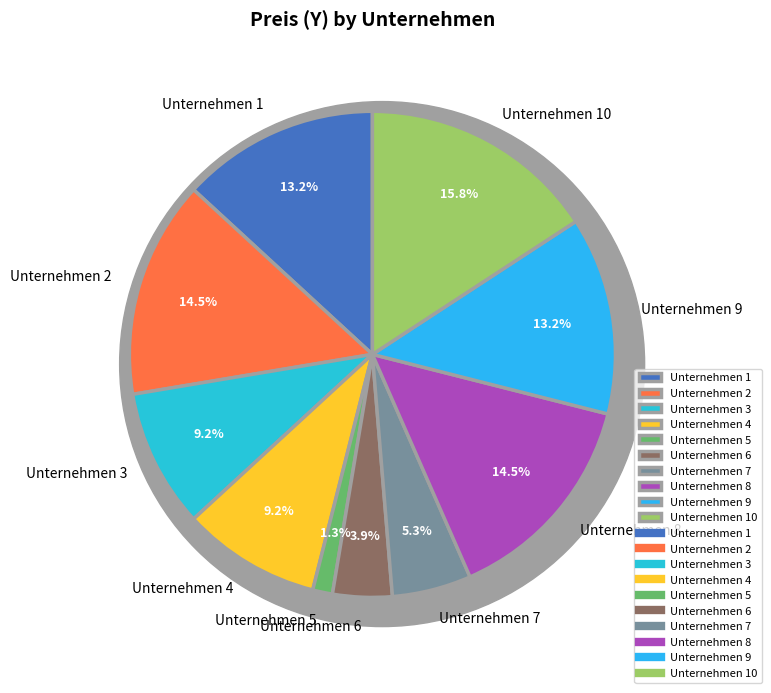

Approximately how many times larger is the value at Unternehmen 10 compared to Unternehmen 3?

1.7